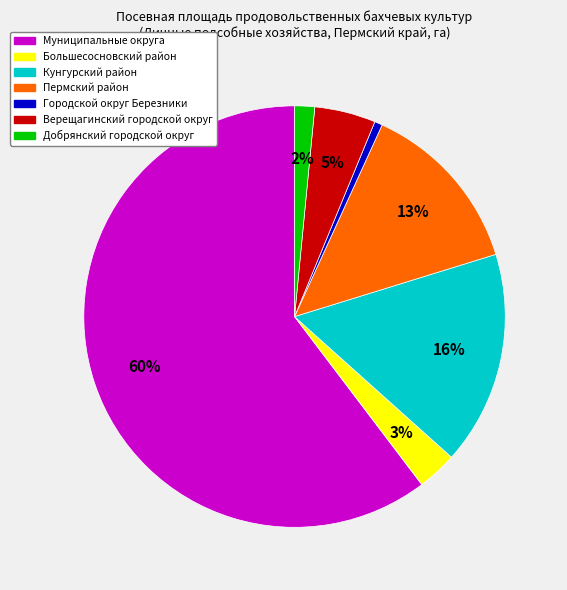

Is it true that Большесосновский район is 3% of the pie?

True